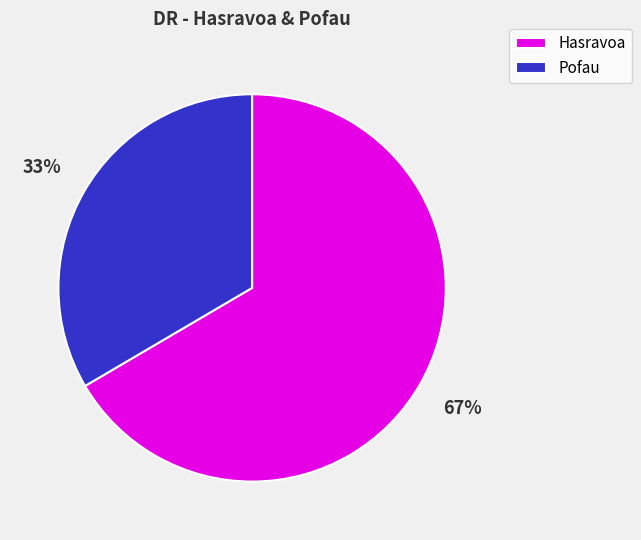

To the nearest percent, what is the average slice percentage?

50%